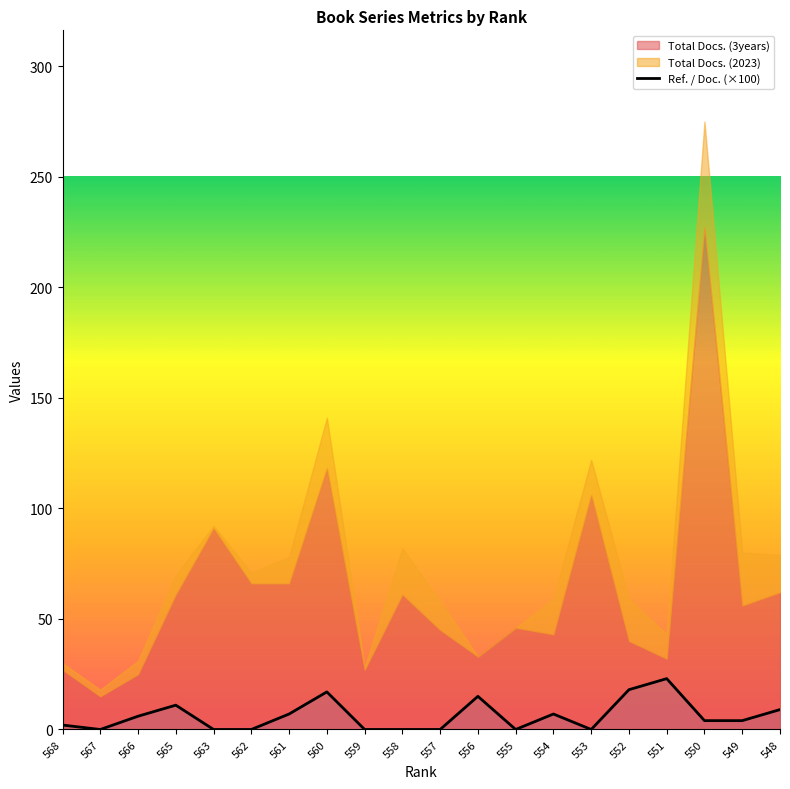

What is the value of the 4th point from the left?

11.0